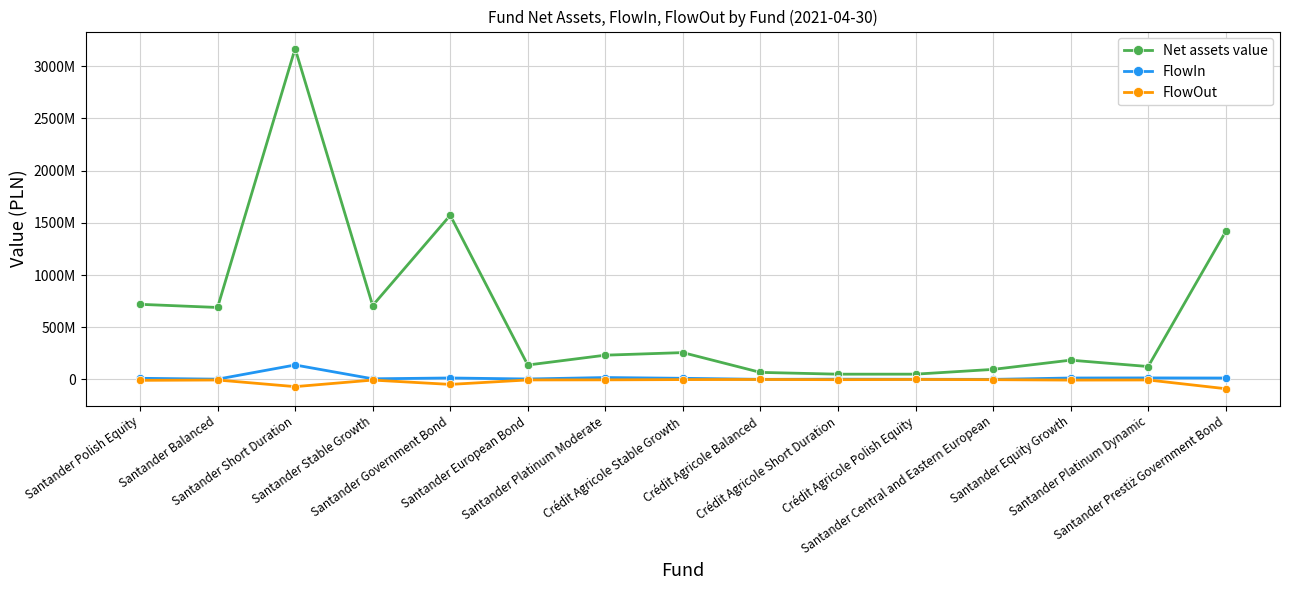

True or false: Net assets value and FlowIn intersect in this chart.

False